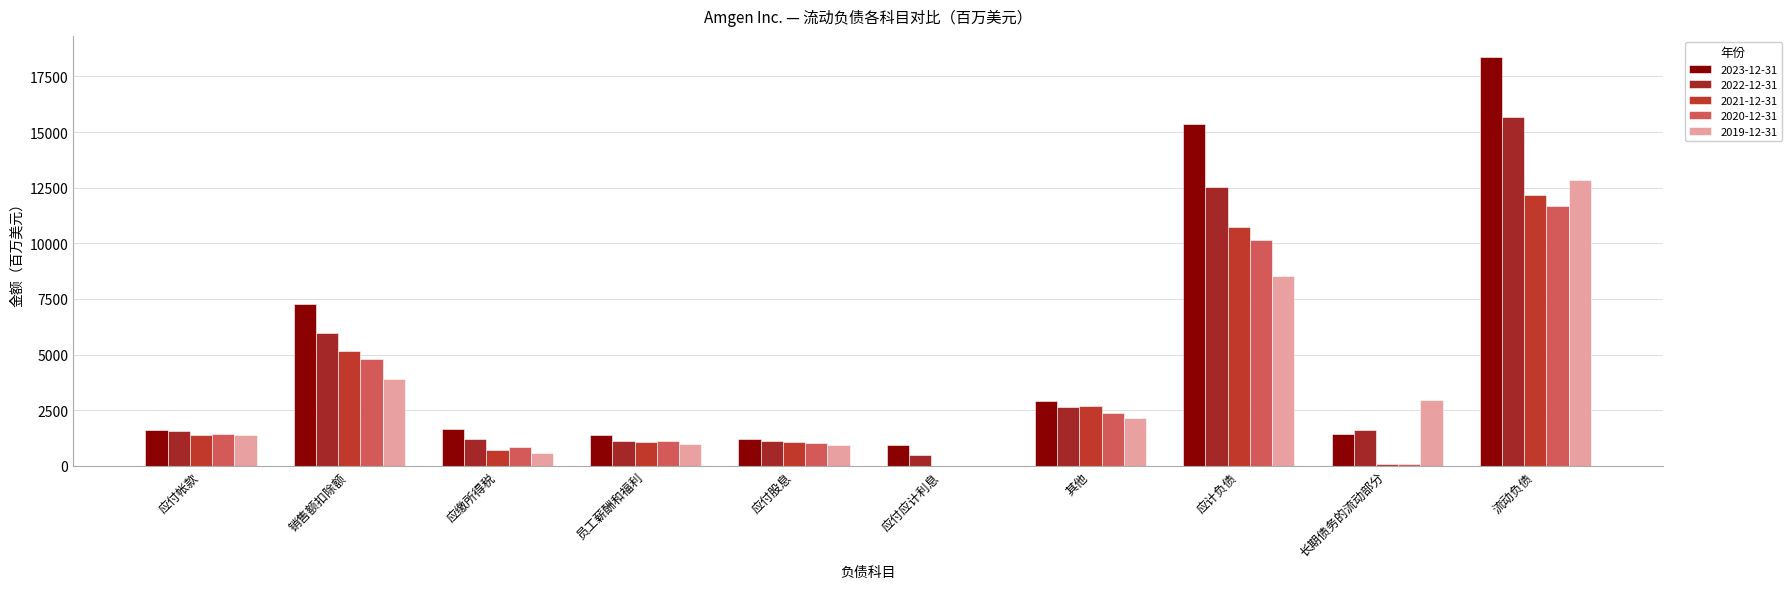

Which series has the largest total across all categories?

2023-12-31